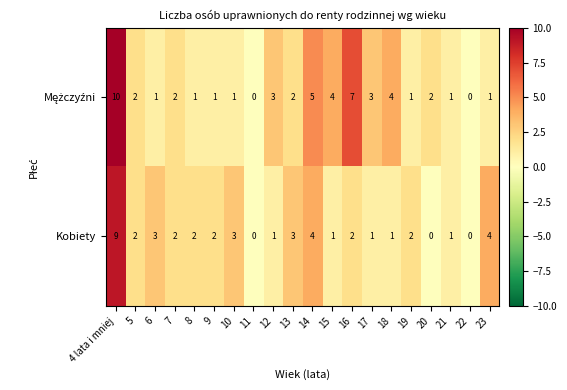

How many Kobiety values are between 1 and 3?

14